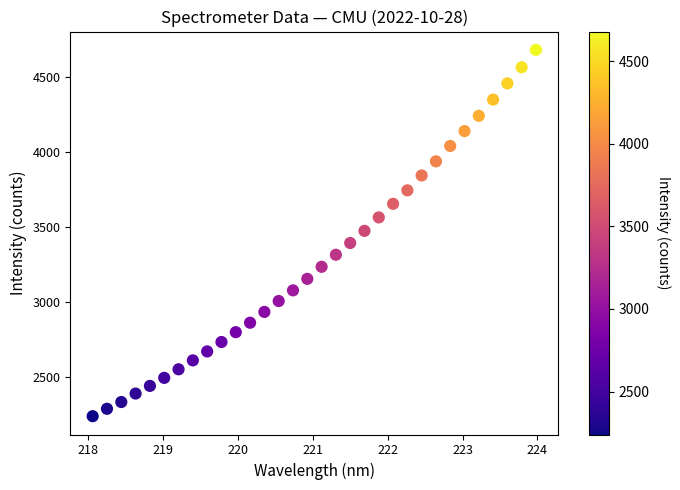

What is the range of Y values (max minus min)?

2439.2